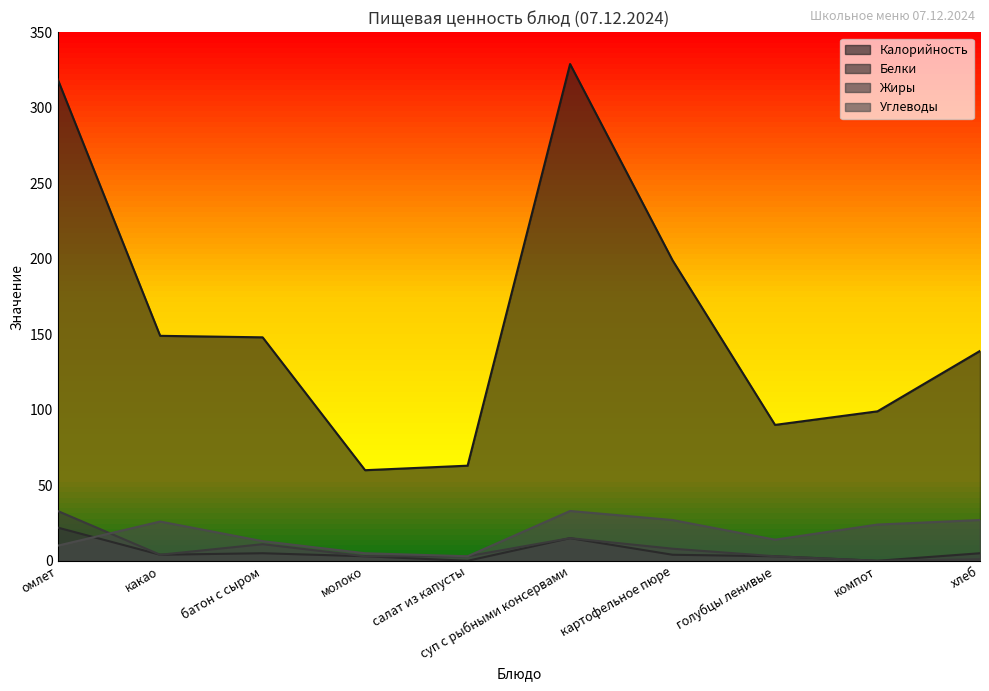

How many interior local valleys does the Жиры series have?

2